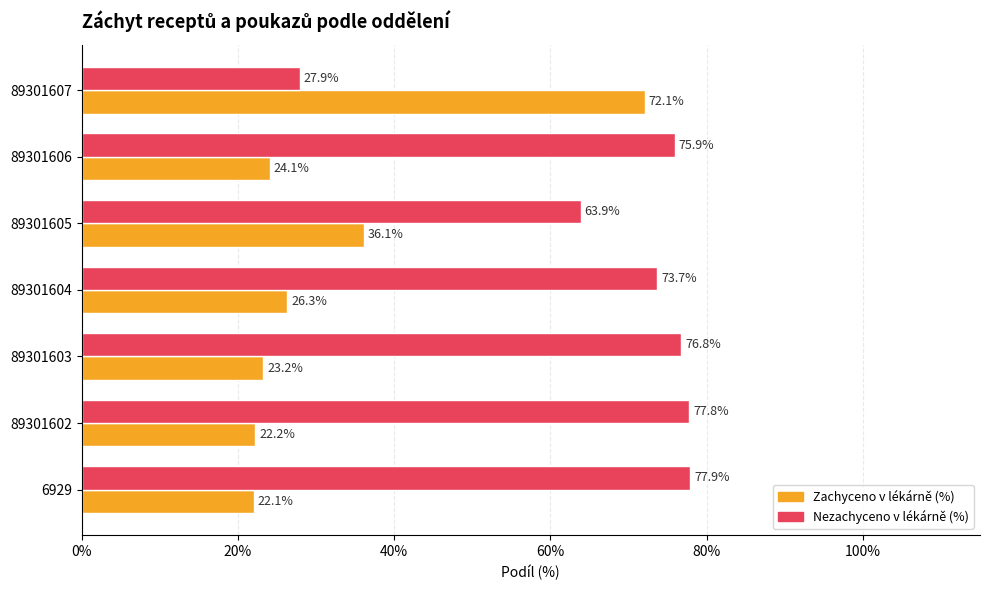

Is it true that Nezachyceno v lékárně (%) equals 109.9 at 89301602?

False